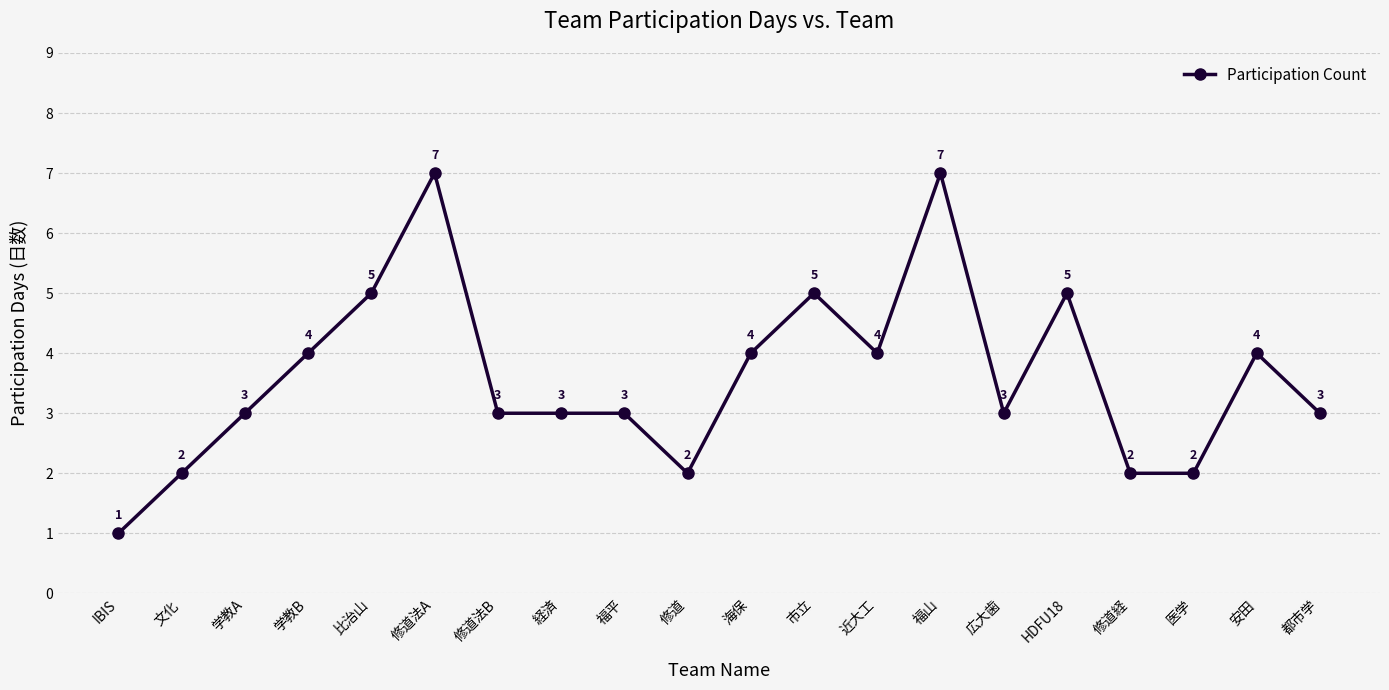

Reading left to right, what are all the values shown in this chart?

IBIS=1	文化=2	学教A=3	学教B=4	比治山=5	修道法A=7	修道法B=3	経済=3	福平=3	修道=2	海保=4	市立=5	近大工=4	福山=7	広大歯=3	HDFU18=5	修道経=2	医学=2	安田=4	都市学=3